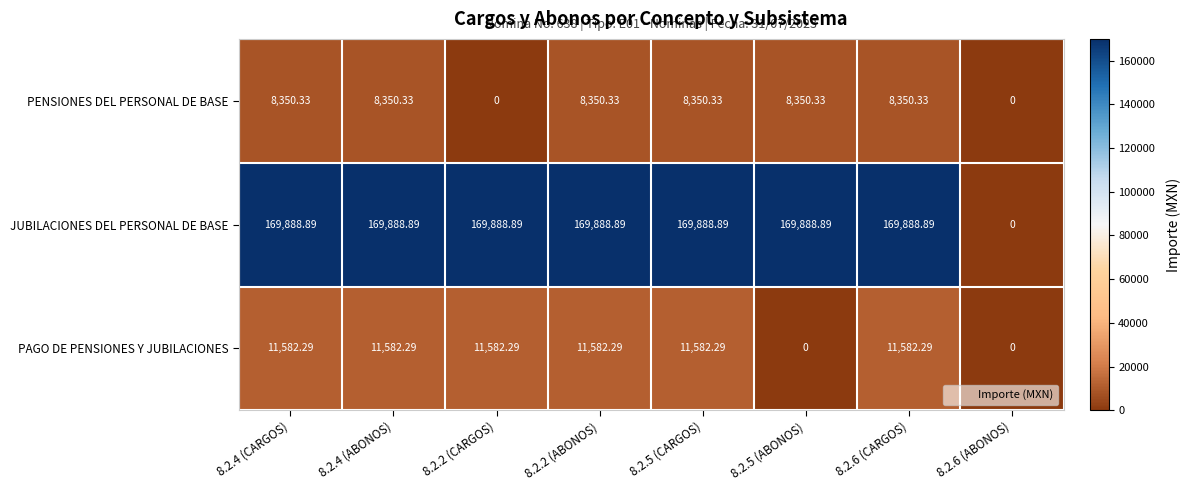

Which series has the largest range (max minus min)?

JUBILACIONES DEL PERSONAL DE BASE